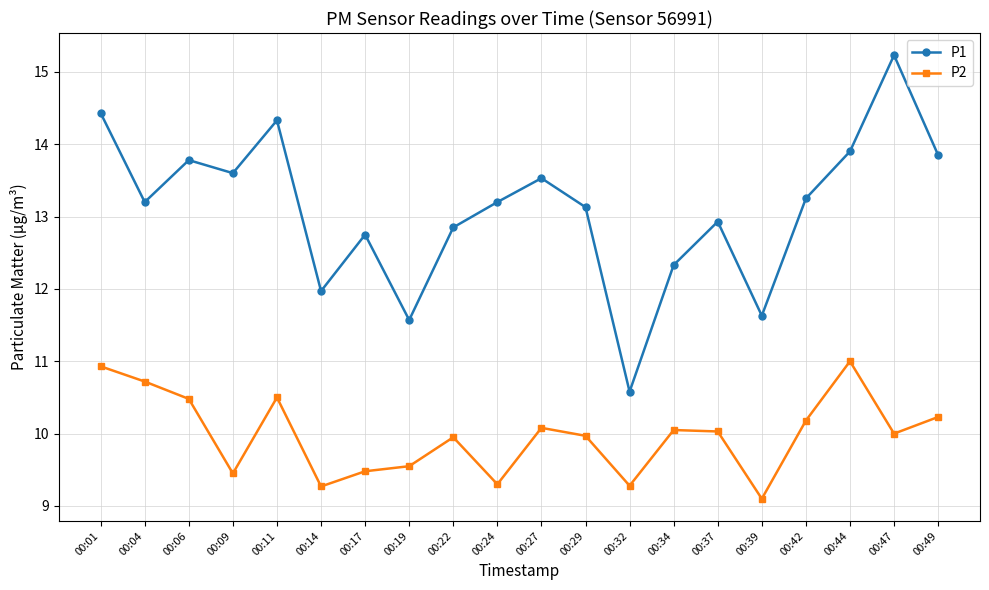

At which label does P1 first exceed 13?

00:01